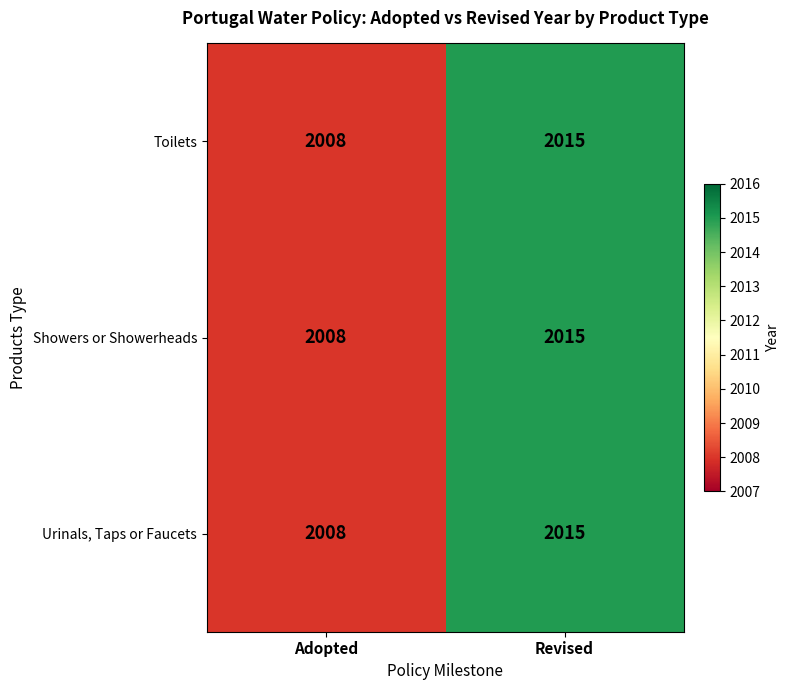

What is the difference between the maximum and minimum values in the Urinals, Taps or Faucets series?

7